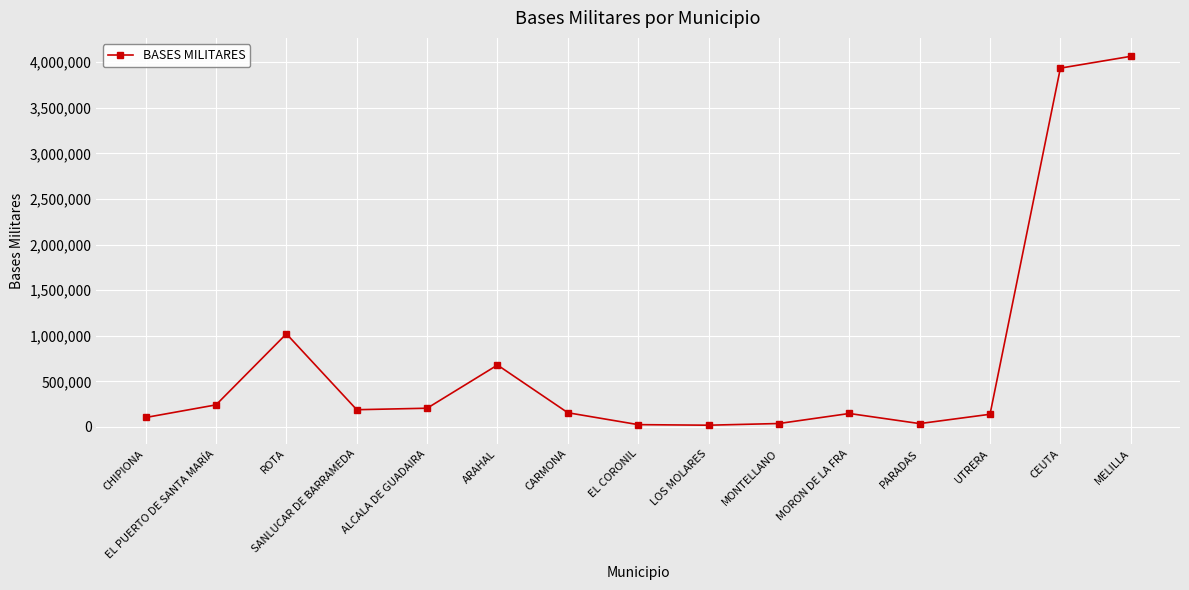

What is the average value?

733333